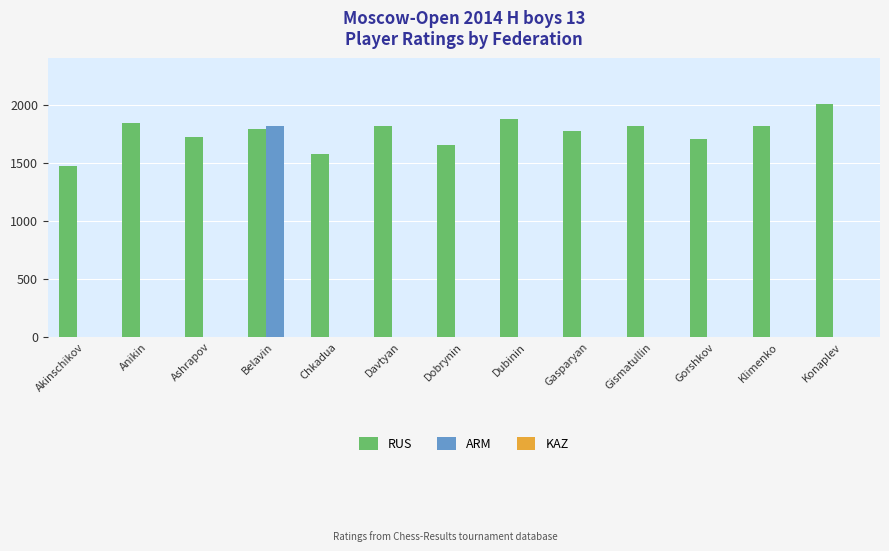

Are the bars grouped side by side (vs. stacked)?

Yes